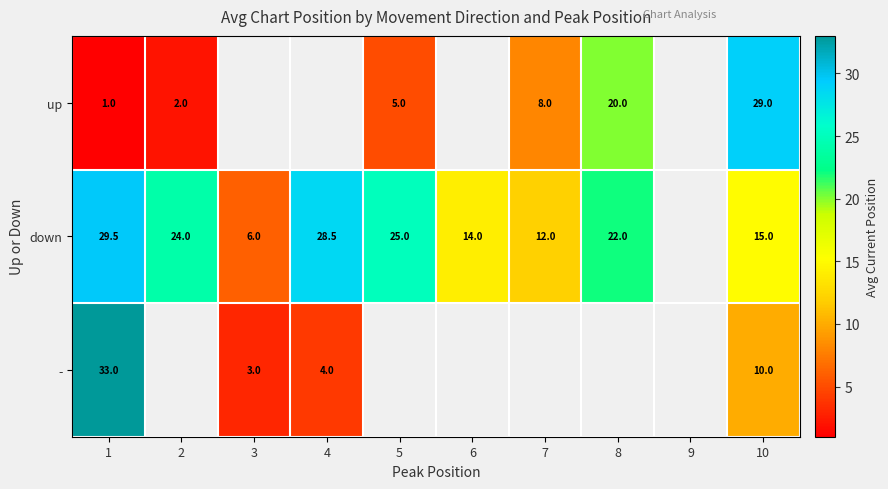

What is the sum of the up values at 10 and 8?

49.0